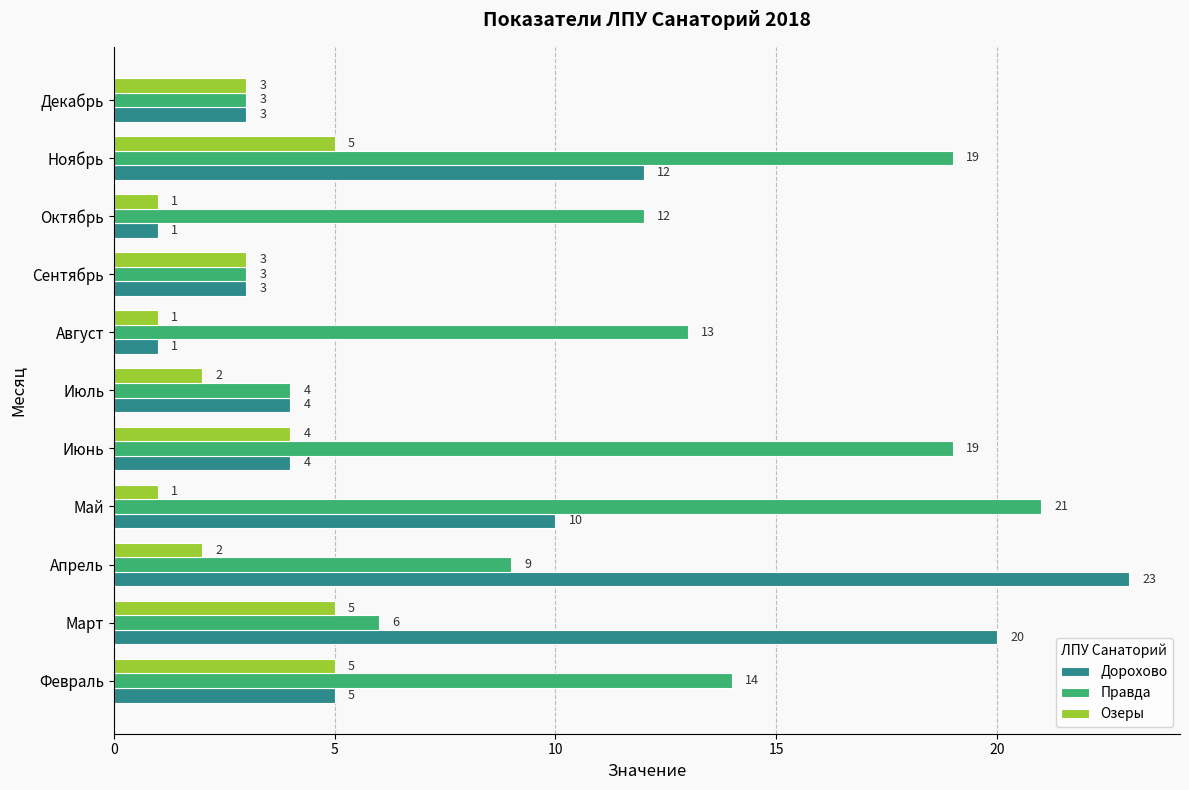

Is it true that Правда equals 19 at Июнь?

True